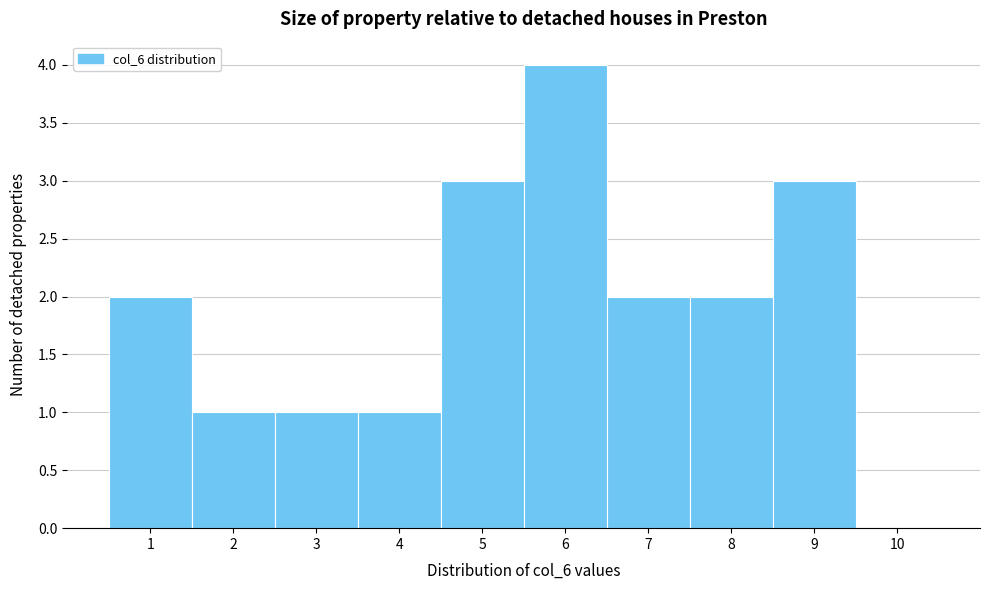

Over which range of the x-axis is the bar tallest?

5.5 to 6.5